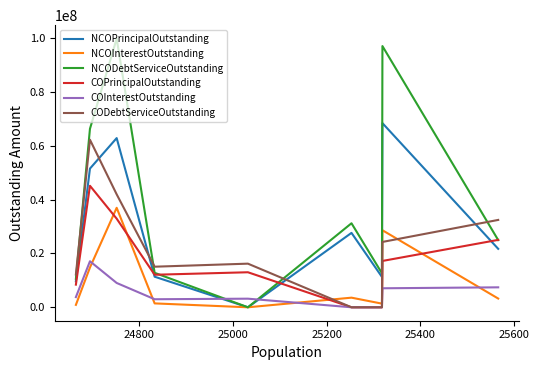

True or false: CODebtServiceOutstanding and NCOInterestOutstanding intersect in this chart.

True